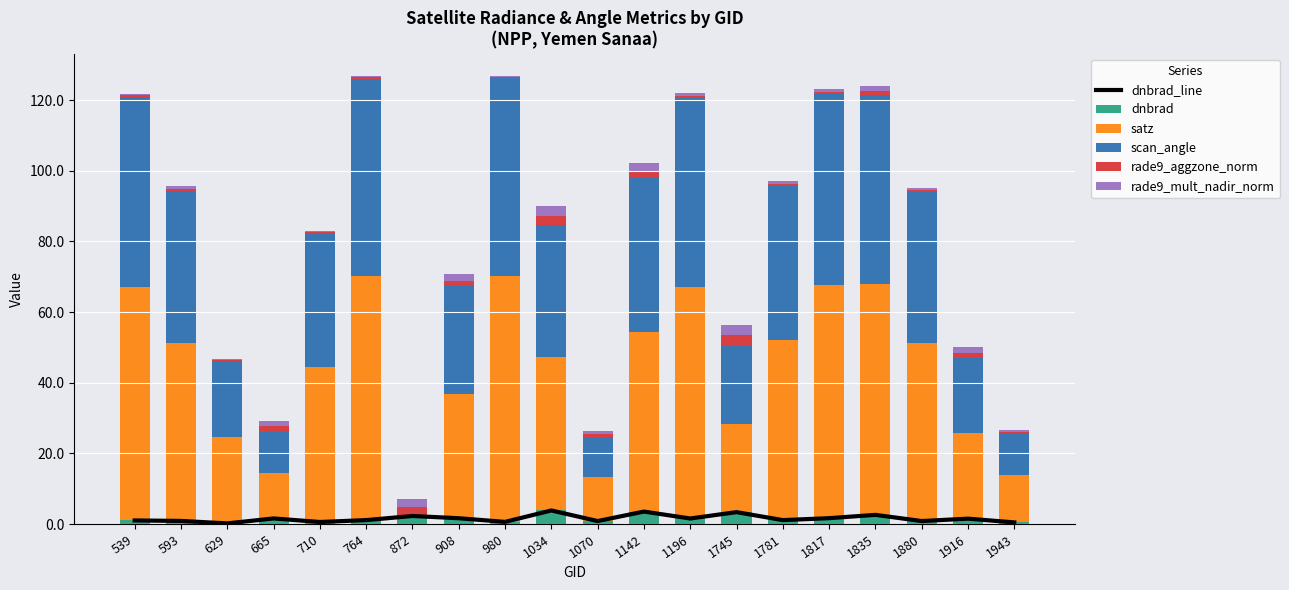

Which series has the largest total across all categories?

satz